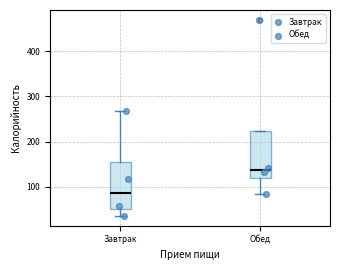

Where does the median line of the box for Завтрак sit on the y-axis? The values are not printed on the chart, so give them approximately, as read against the axis.

90